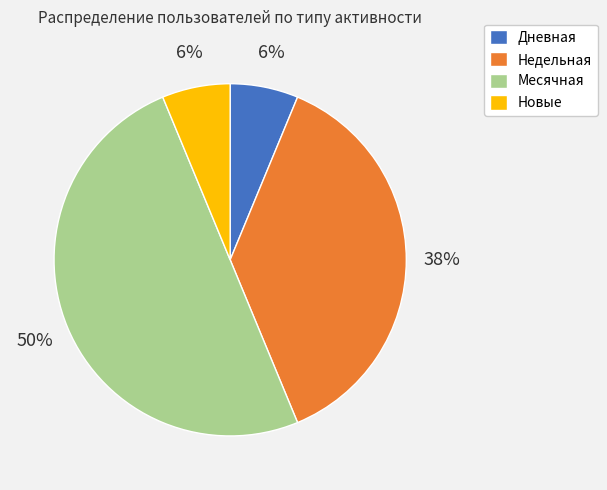

What percentage is the Месячная slice, to the nearest percent?

50%